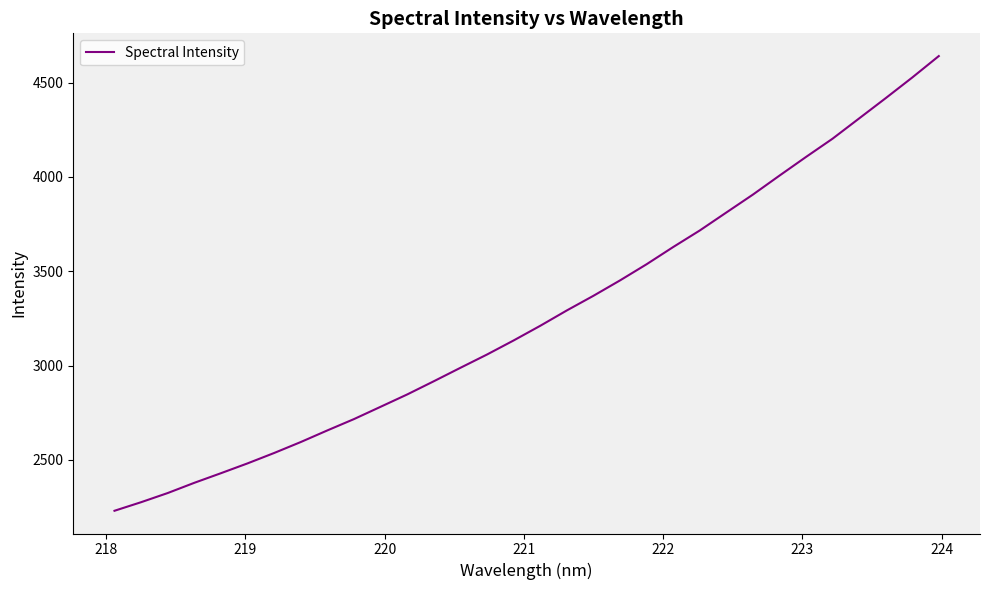

What is the smallest value displayed?

2229.7